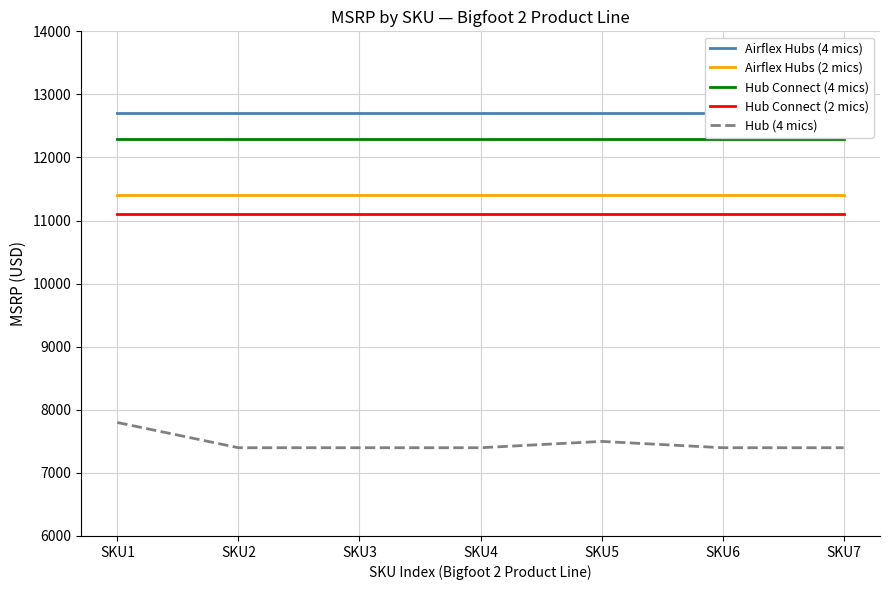

What is the difference between the highest and lowest values at SKU7?

5300